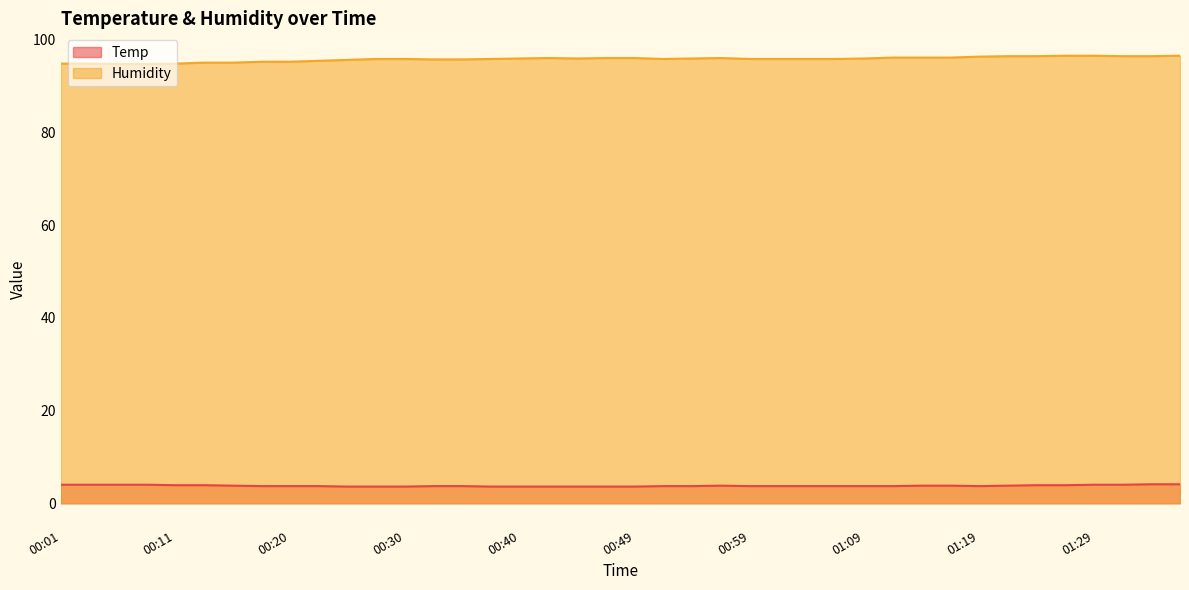

At which category is the sum across all series the highest?

01:36